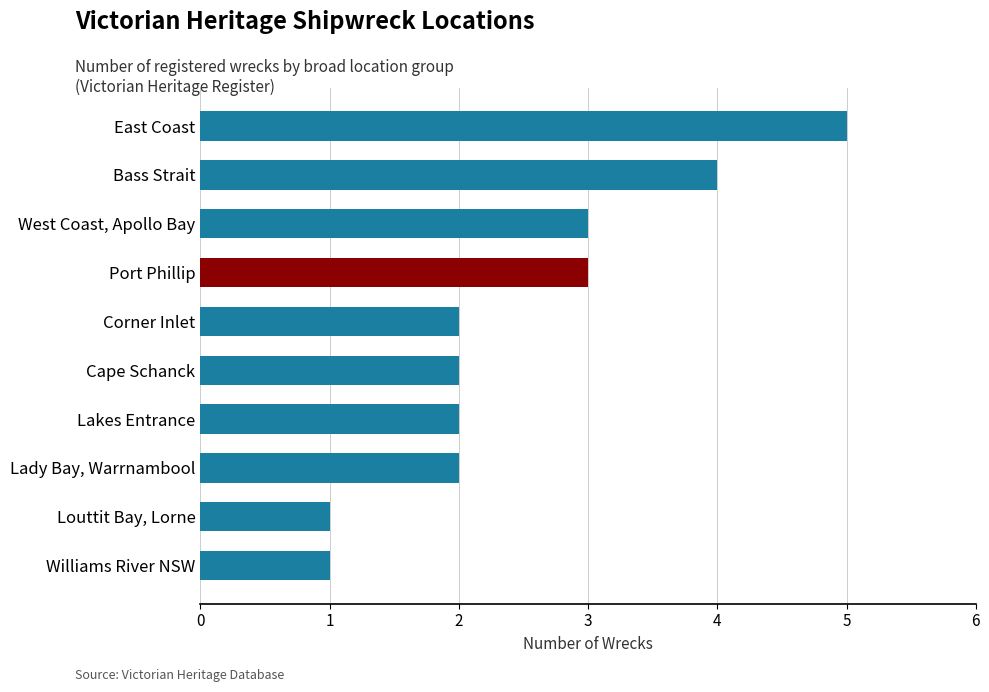

What is the maximum value shown in the chart?

5